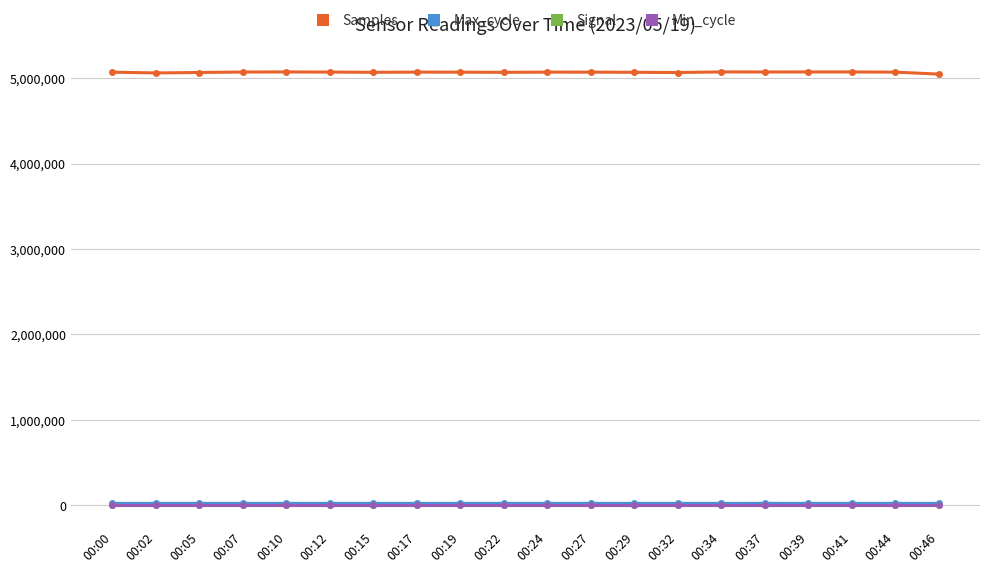

What is the approximate value of Signal at 00:29?

-61